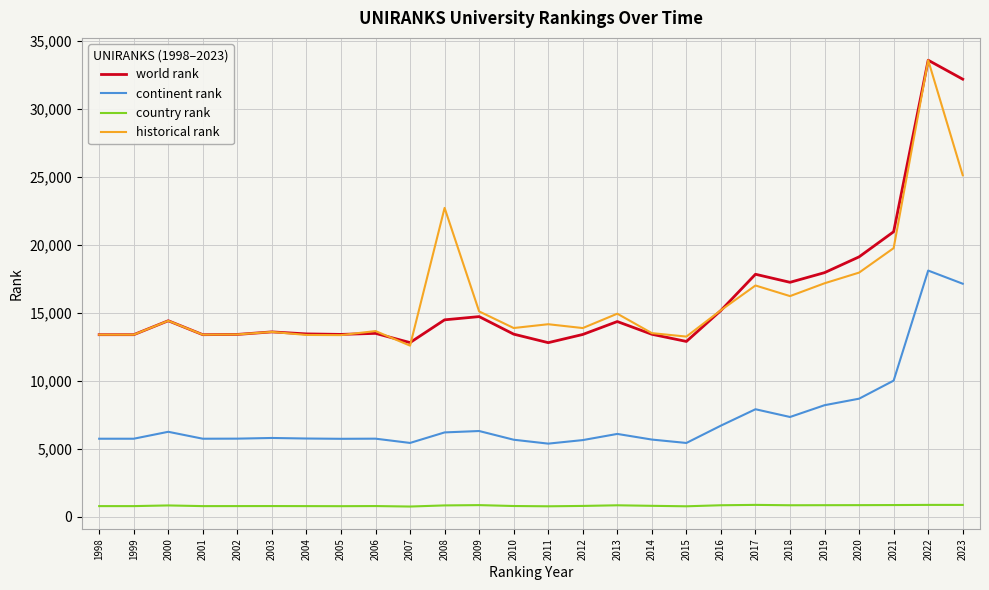

The world rank series shows 13457.0 at 2004. True or false?

True